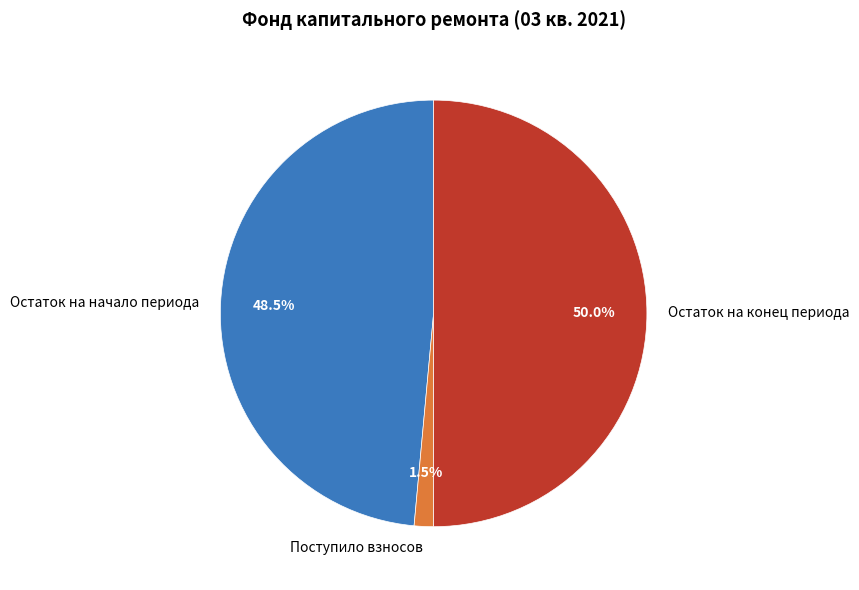

How much of the chart is everything except Остаток на конец периода?

50.0%